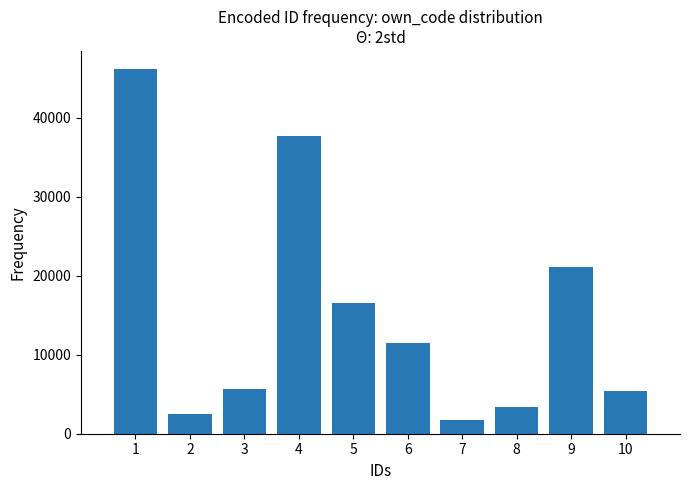

Reading left to right, transcribe all the data shown in this chart.

1=46149	2=2482	3=5674	4=37652	5=16590	6=11439	7=1714	8=3437	9=21062	10=5469